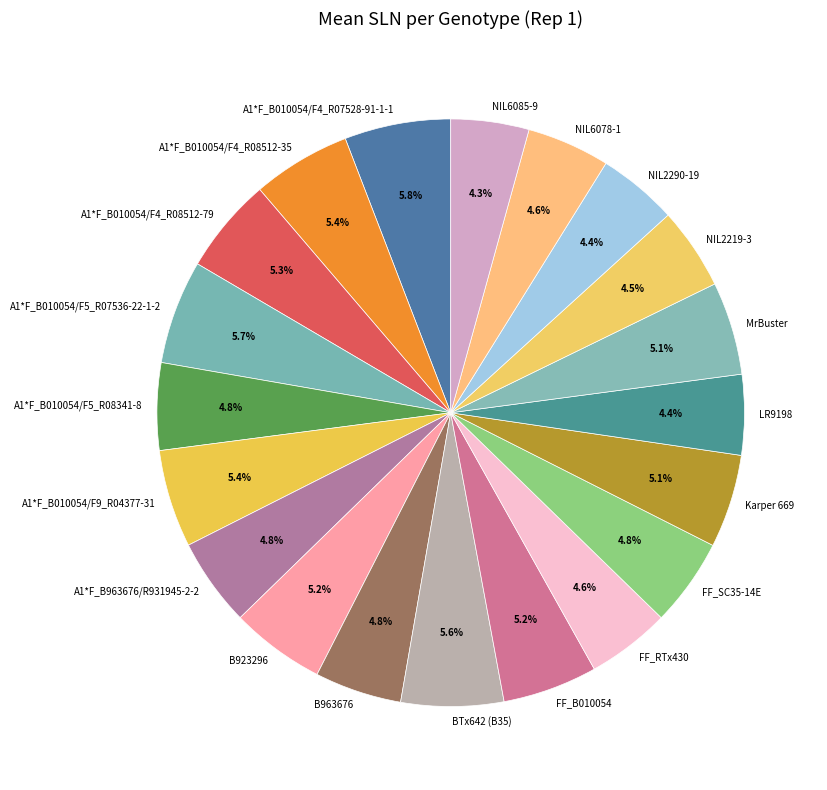

How much of the chart is everything except A1*F_B010054/F4_R08512-79?

94.7%